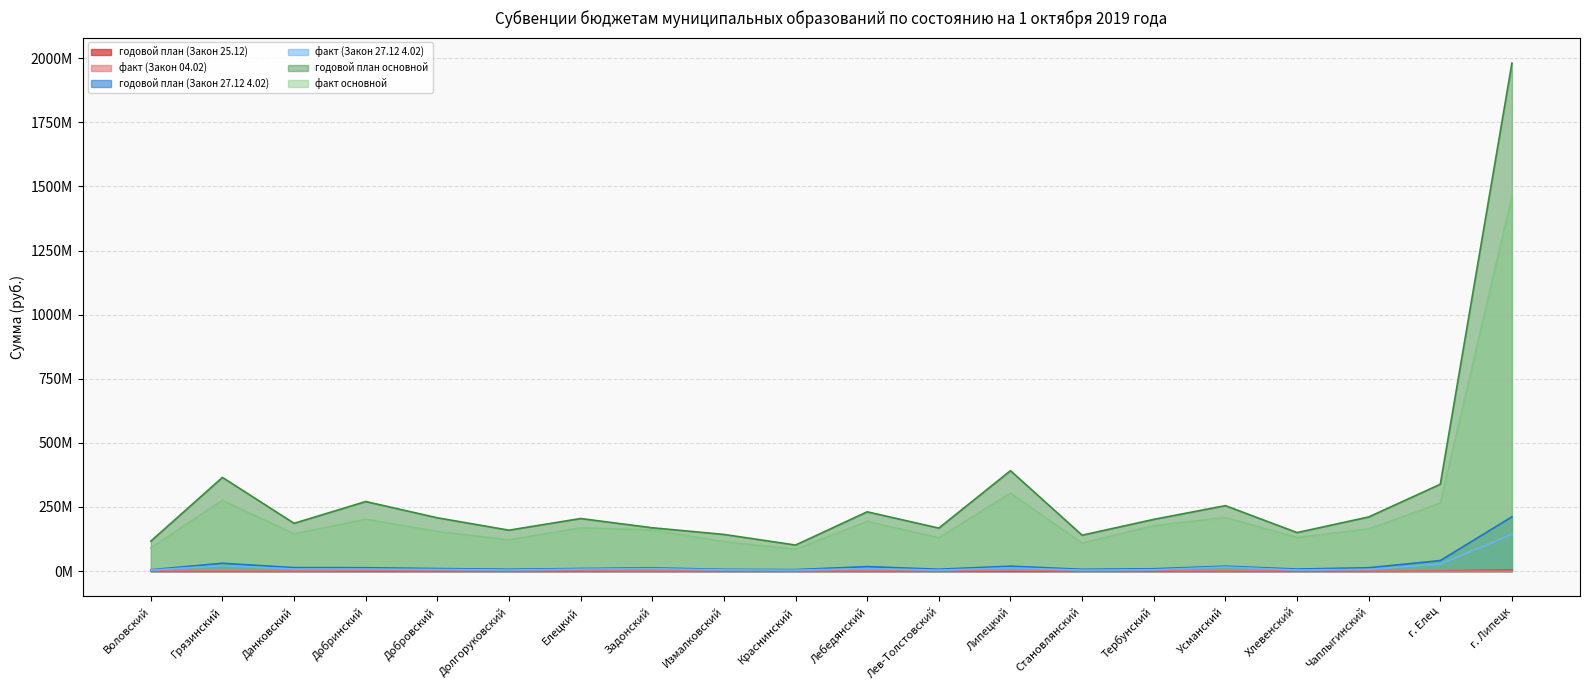

Where is the first local maximum for факт (Закон 27.12 4.02)?

Грязинский